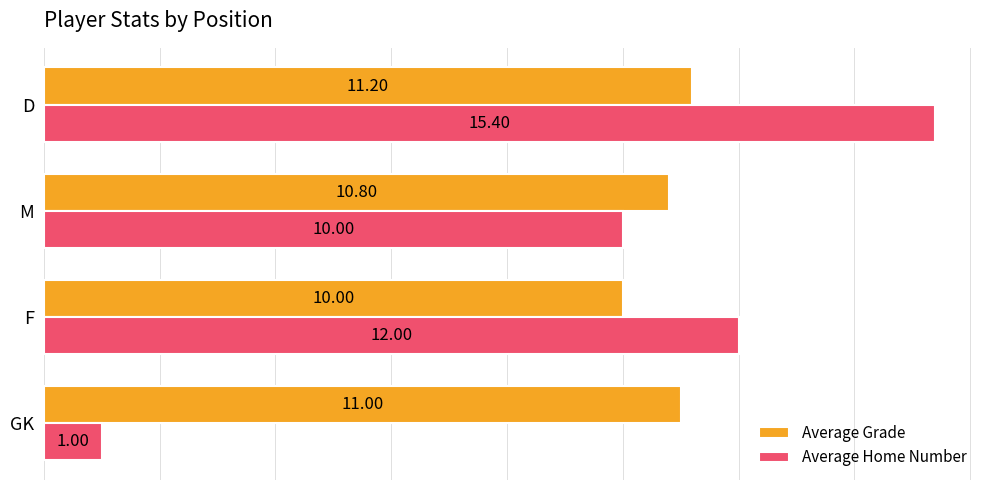

What is the difference between the second highest and minimum values in the Average Home Number series?

11.0